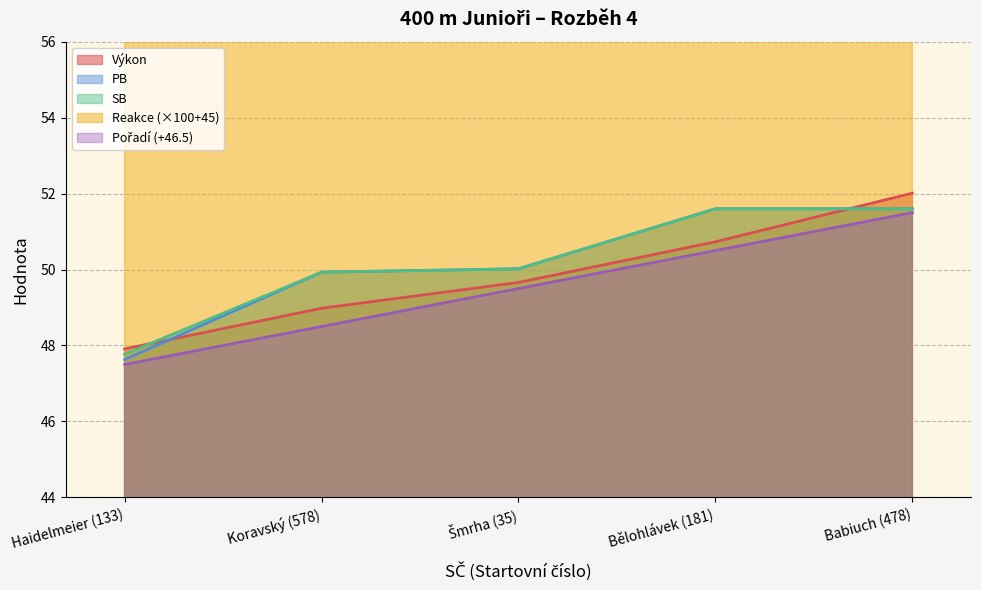

What are all the series names shown in the legend?

Pořadí, Výkon, Reakce, PB, SB